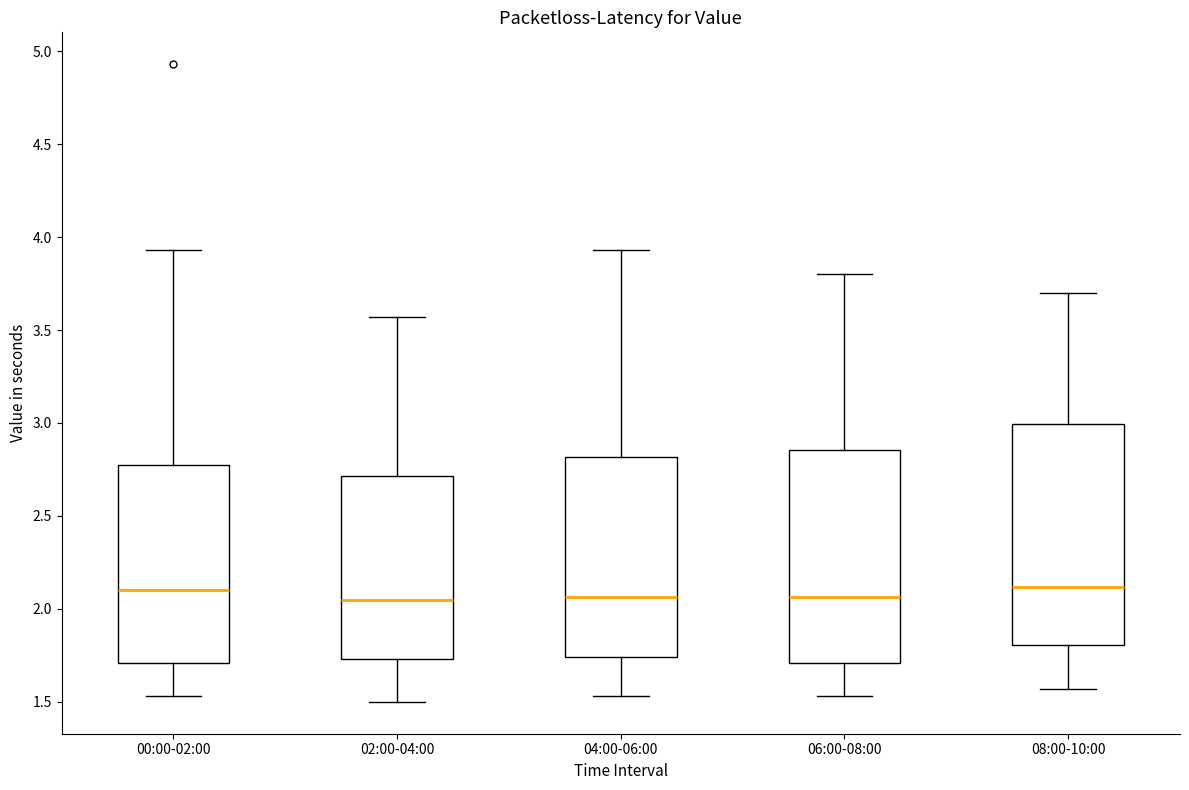

Reading left to right, transcribe this box plot: for each box, give where its median line is, the range the box spans, and where its two whiskers end, as read against the y-axis. The values are not printed on the chart, so give them approximately, as read against the axis.

00:00-02:00: median 2.10, box 1.70 to 2.80, whiskers 1.55 to 3.95
02:00-04:00: median 2.05, box 1.75 to 2.70, whiskers 1.50 to 3.55
04:00-06:00: median 2.05, box 1.75 to 2.80, whiskers 1.55 to 3.95
06:00-08:00: median 2.05, box 1.70 to 2.85, whiskers 1.55 to 3.80
08:00-10:00: median 2.10, box 1.80 to 3.00, whiskers 1.55 to 3.70